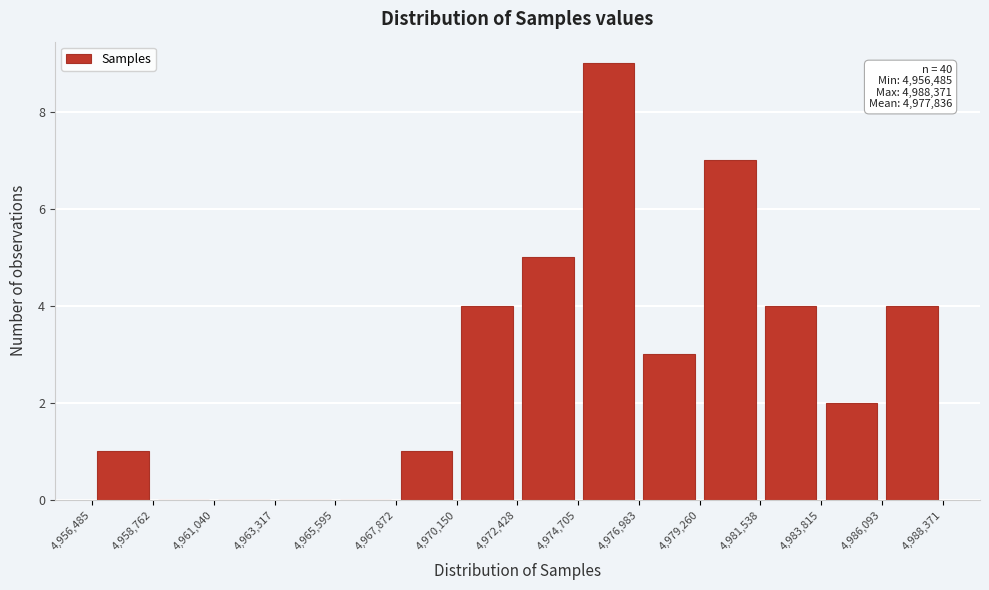

Over which range of the x-axis is the bar tallest?

4,974,705 to 4,976,983